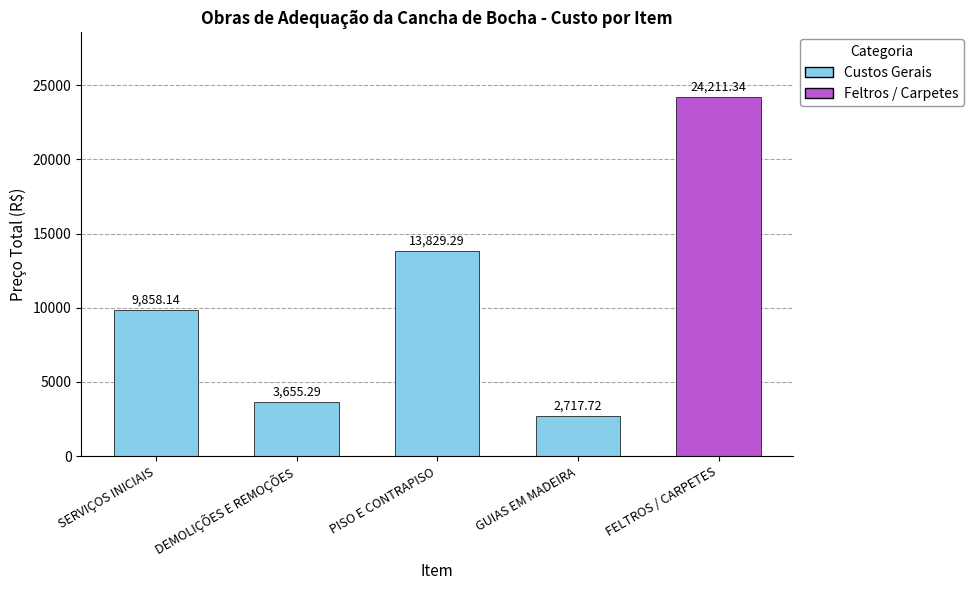

What is the value of the 1st bar from the left?

9858.1